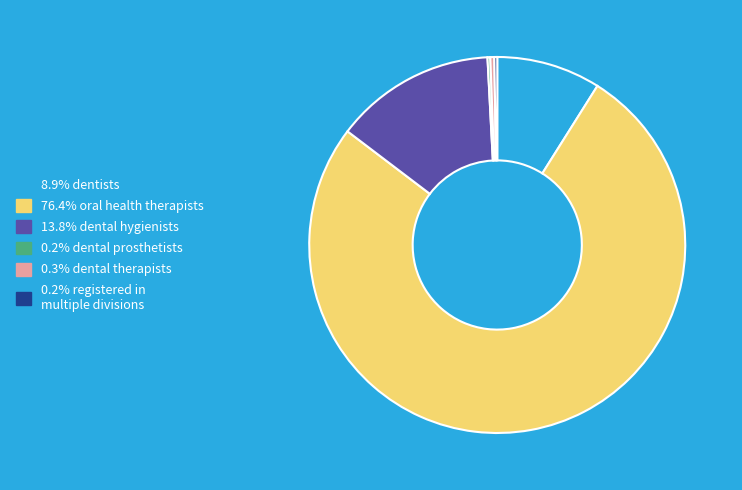

Is there any slice that represents more than half of the pie?

Yes